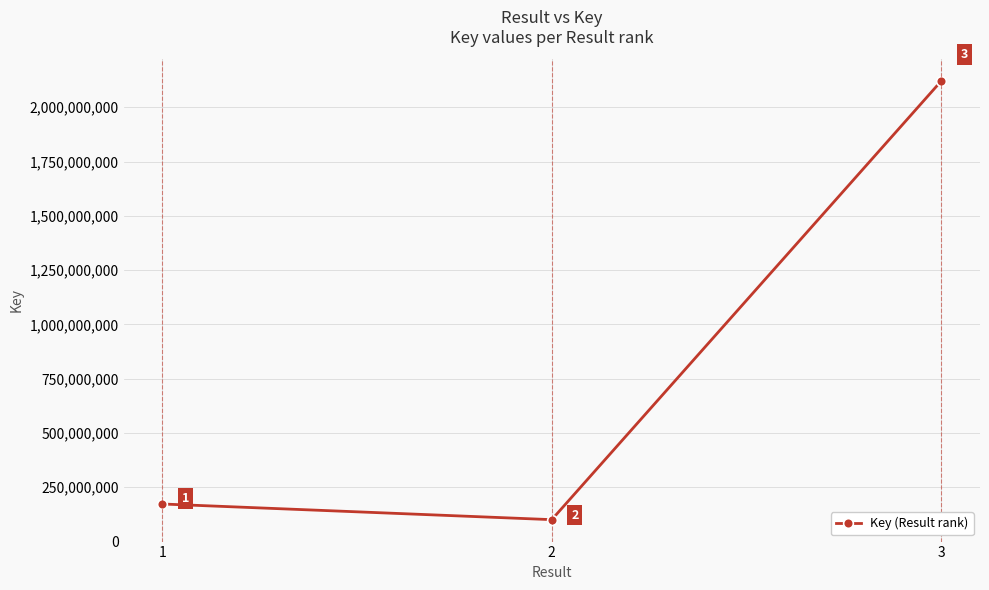

Does the chart display data point markers on the line(s)?

Yes